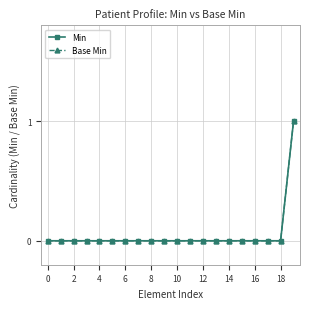

What are all the series names shown in the legend?

Min, Base Min